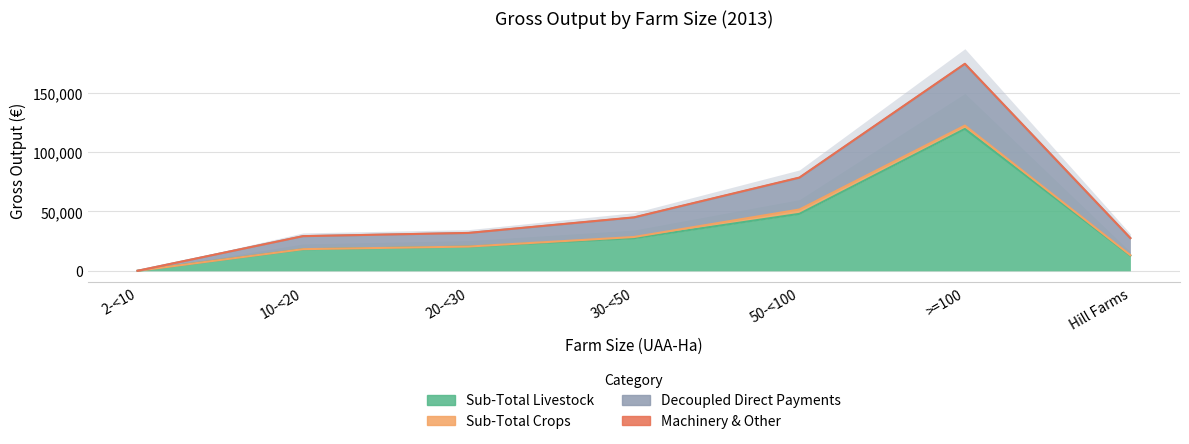

What is the average value of the Sub-Total Livestock series?

35142